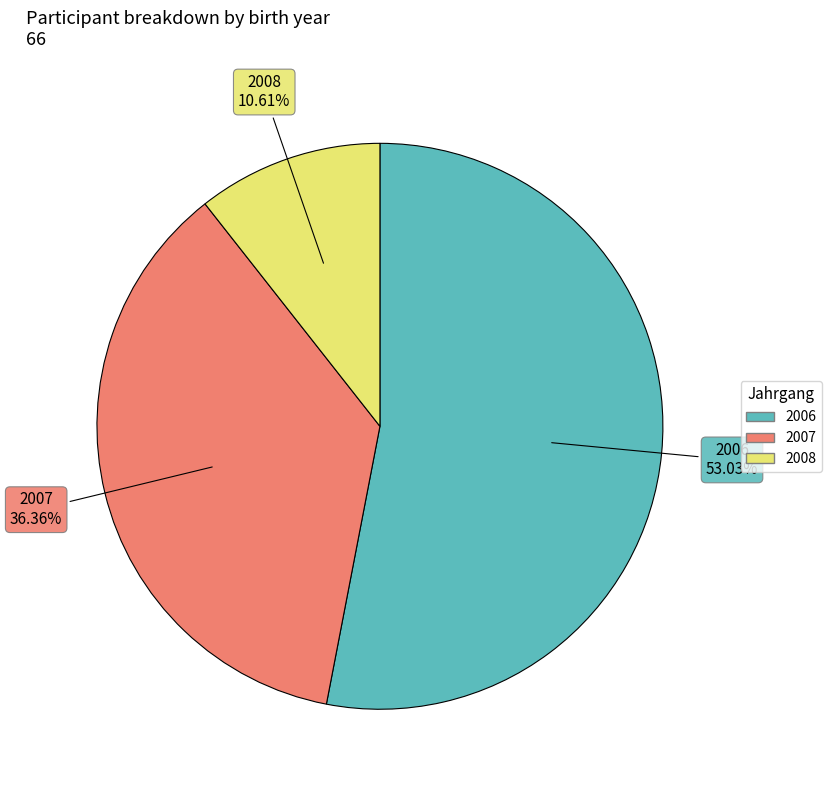

Between 2006 and 2008, which is larger?

2006